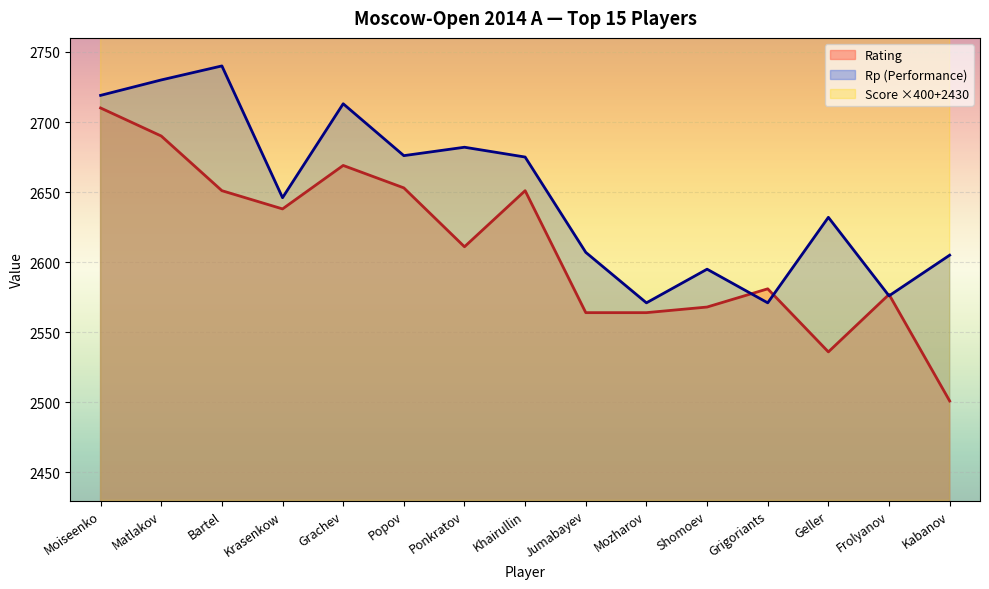

Which series has the largest total across all categories?

Score